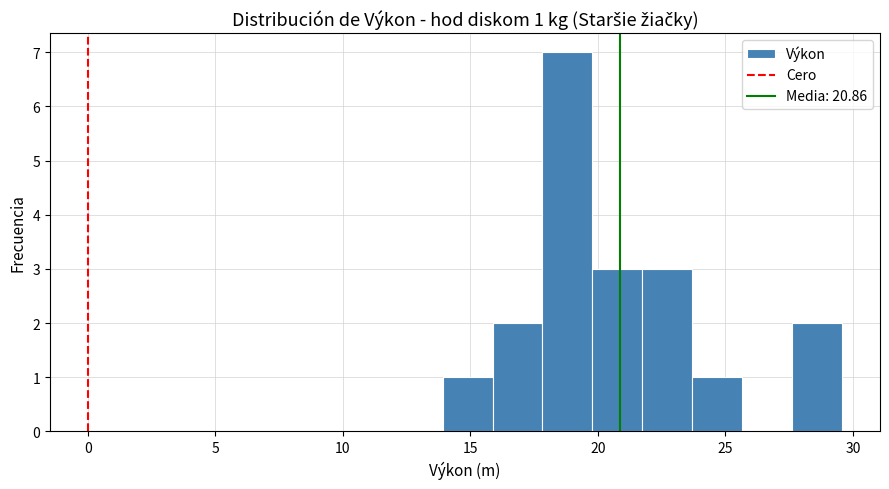

Read against the x-axis, roughly where is the centre of the tallest bar?

19.0